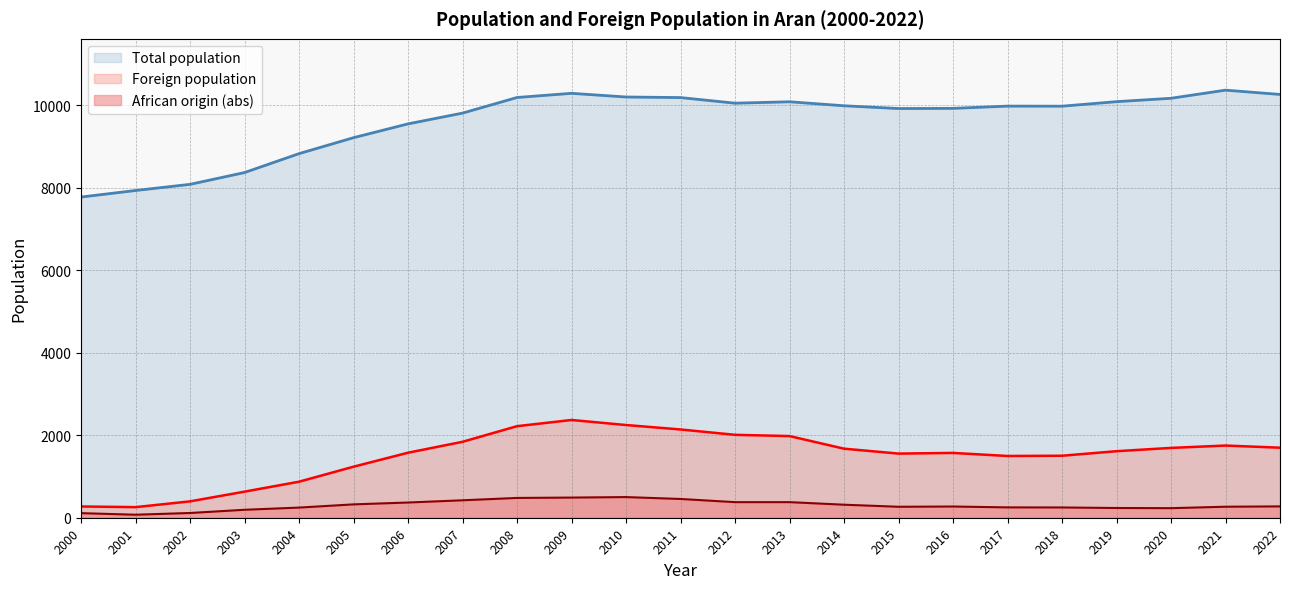

Which series has the largest total across all categories?

Total population